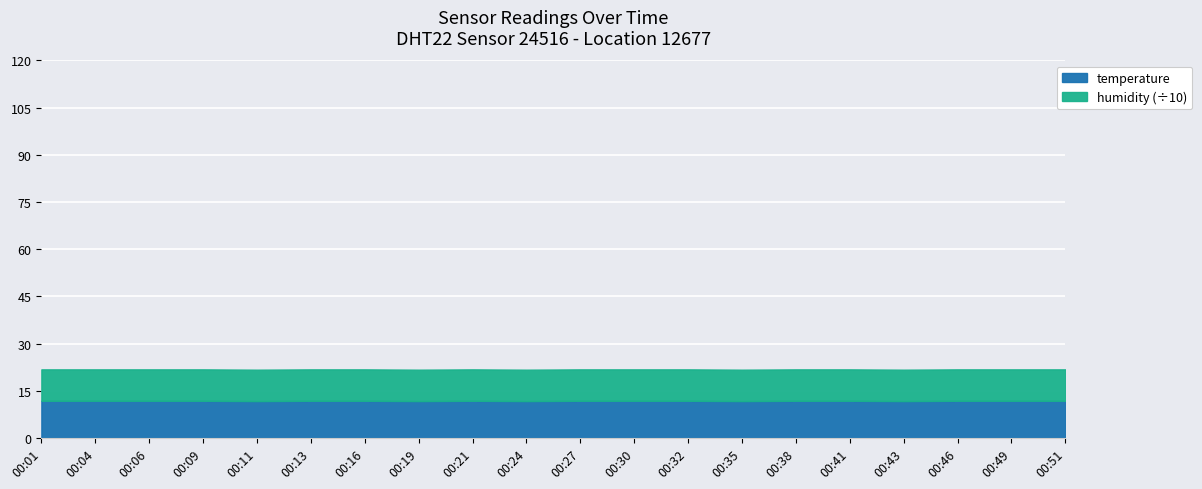

Rank the series at 00:43 from lowest to highest value.

temperature, humidity